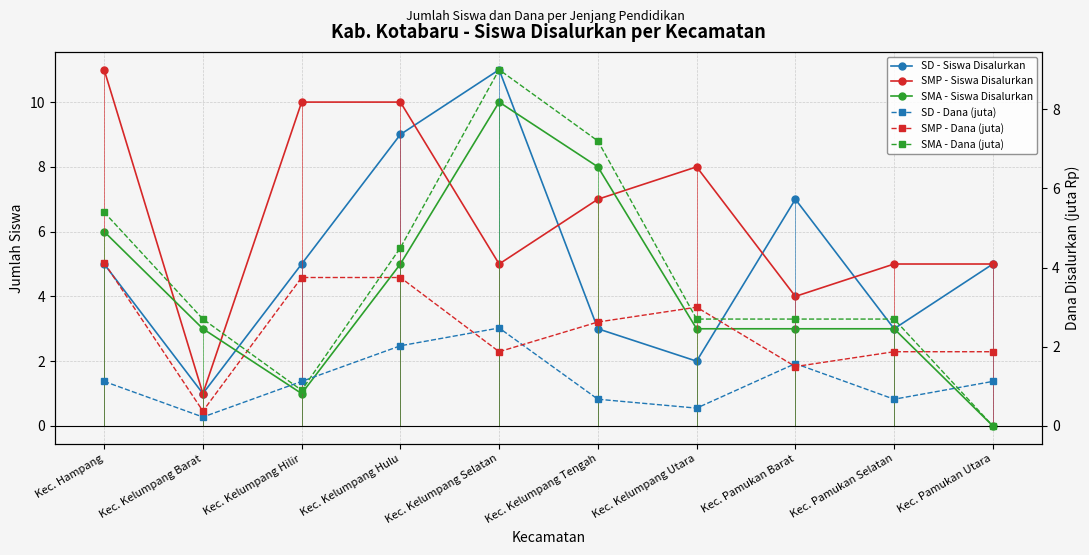

Where is SD - Siswa Disalurkan nearest to the value 6?

Kec. Hampang